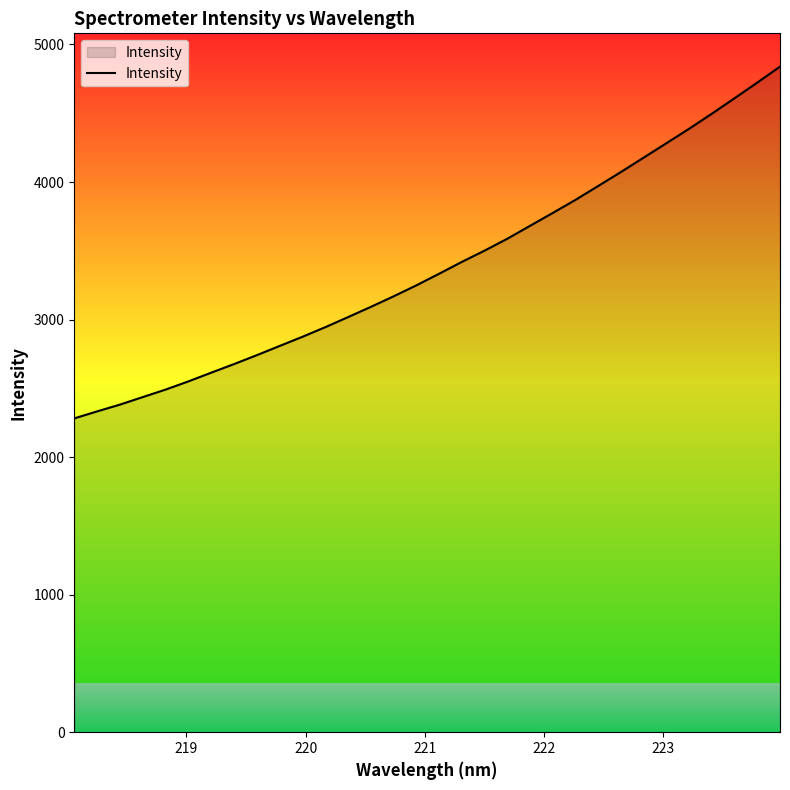

What is the smallest value displayed?

2281.5